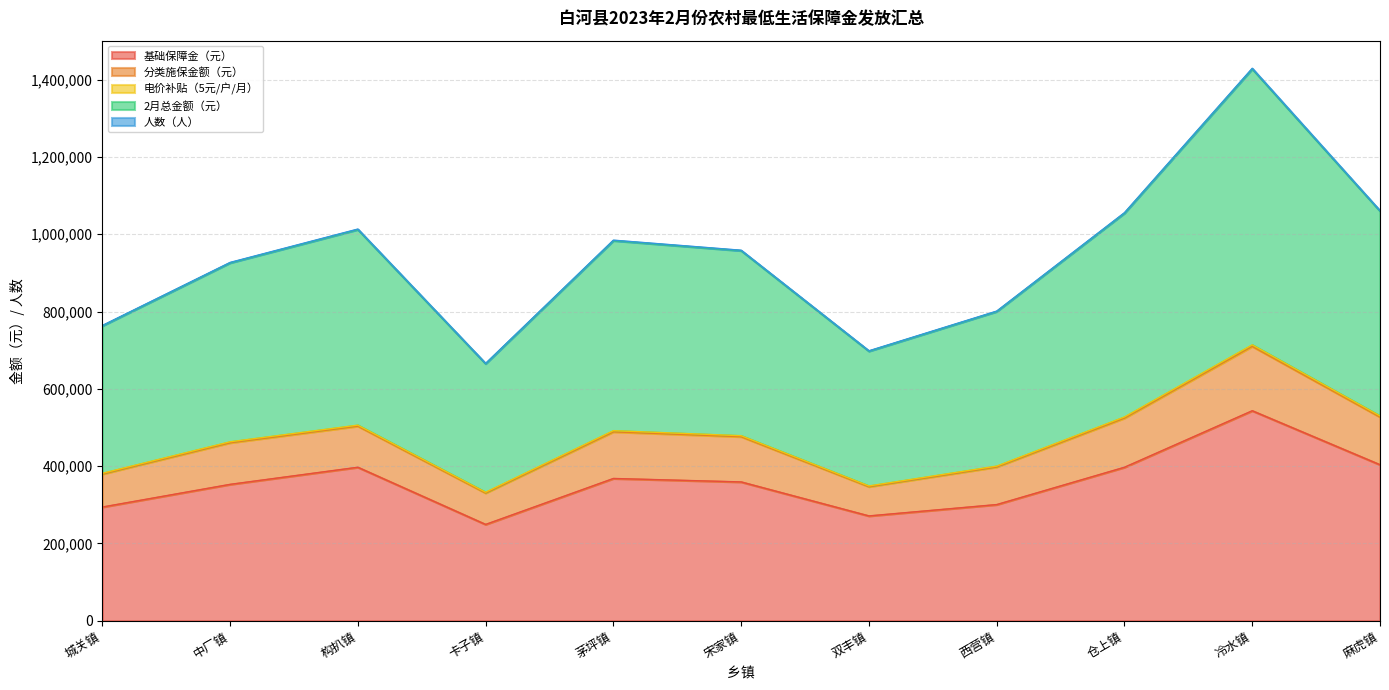

How many values in the 基础保障金（元） series exceed 359152?

5